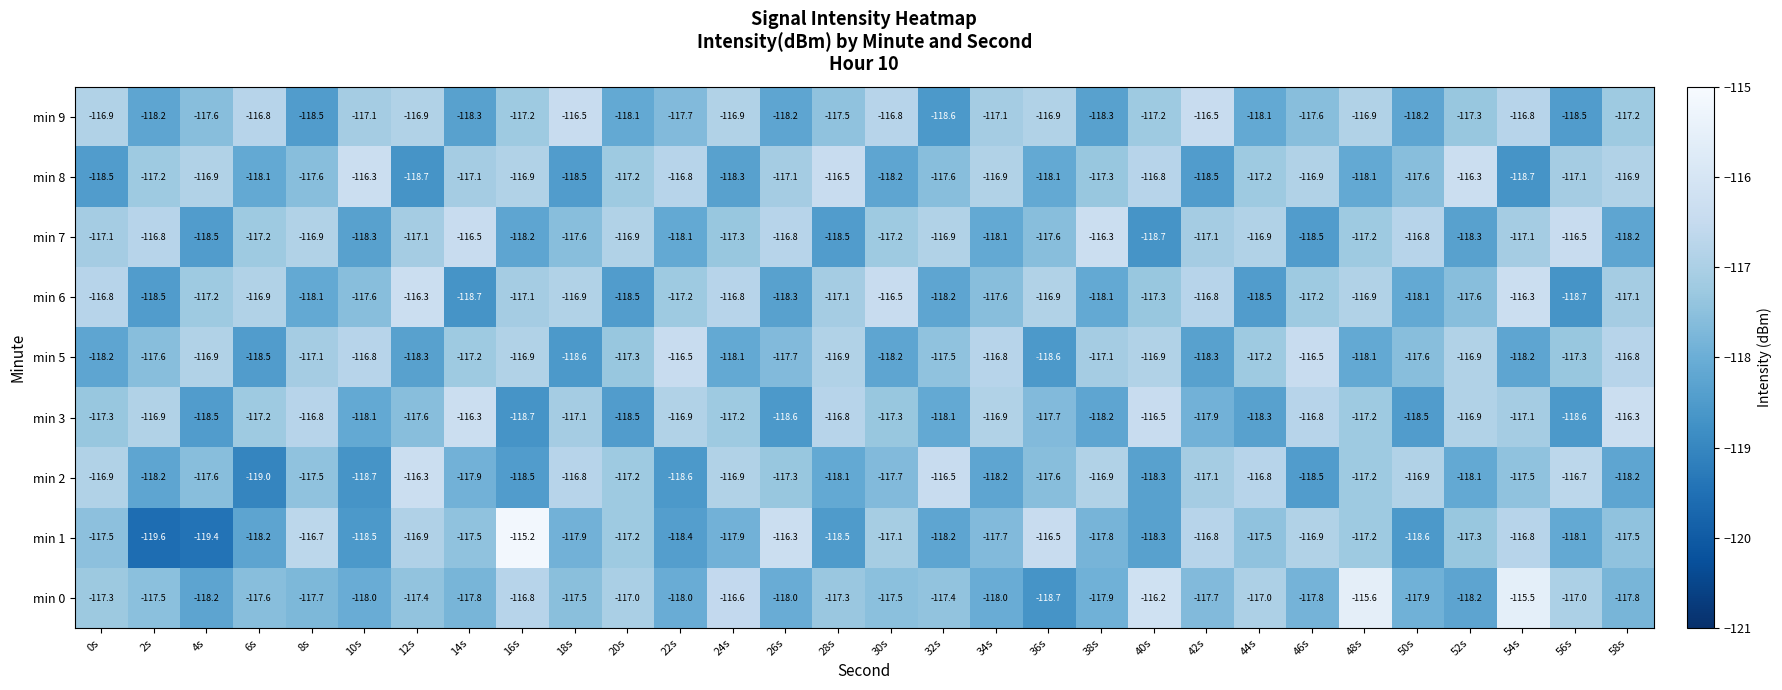

How many distinct data groups are displayed?

9